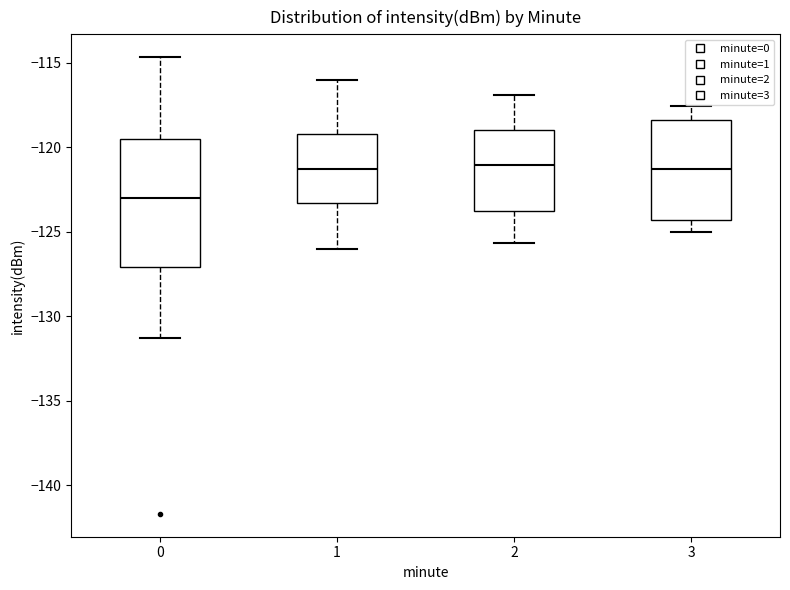

Reading left to right, transcribe this box plot: for each box, give where its median line is, the range the box spans, and where its two whiskers end, as read against the y-axis. The values are not printed on the chart, so give them approximately, as read against the axis.

0: median -123.0, box -127.0 to -119.5, whiskers -131.5 to -114.5
1: median -121.5, box -123.5 to -119.0, whiskers -126.0 to -116.0
2: median -121.0, box -124.0 to -119.0, whiskers -125.5 to -117.0
3: median -121.5, box -124.5 to -118.5, whiskers -125.0 to -117.5